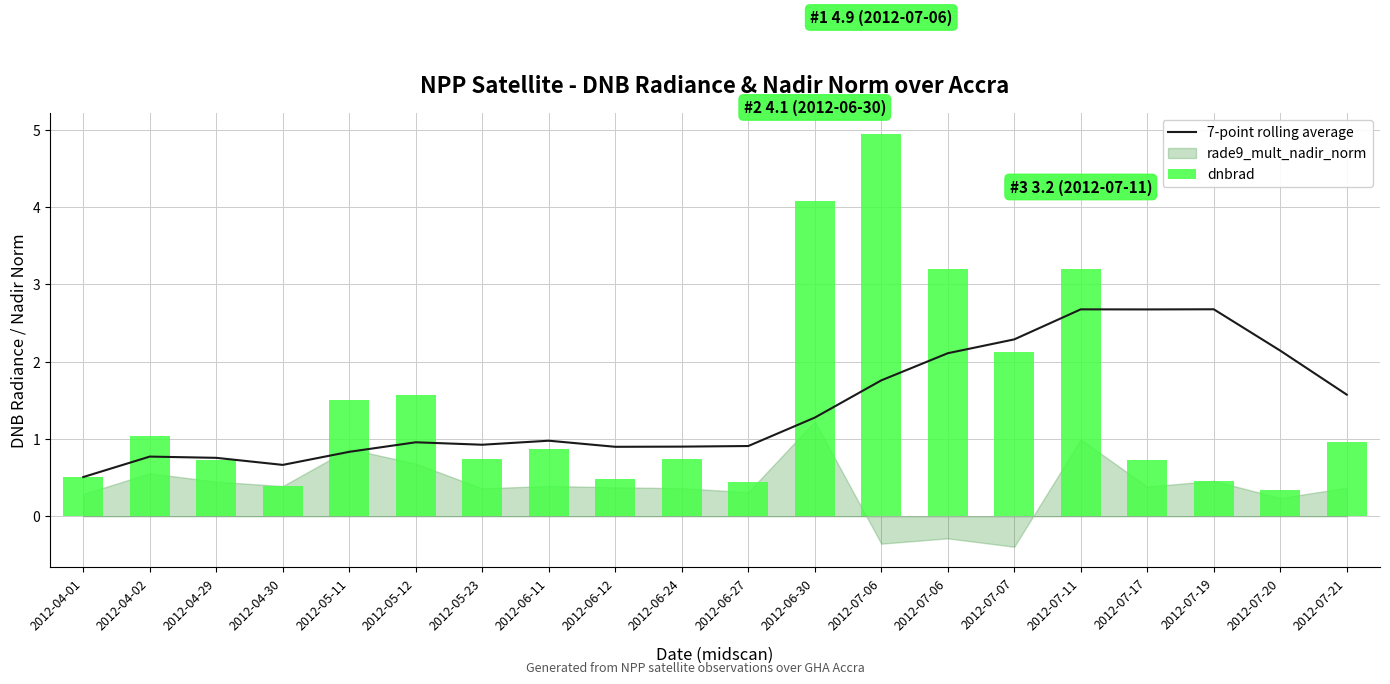

At how many categories does at least one series exceed 1?

12